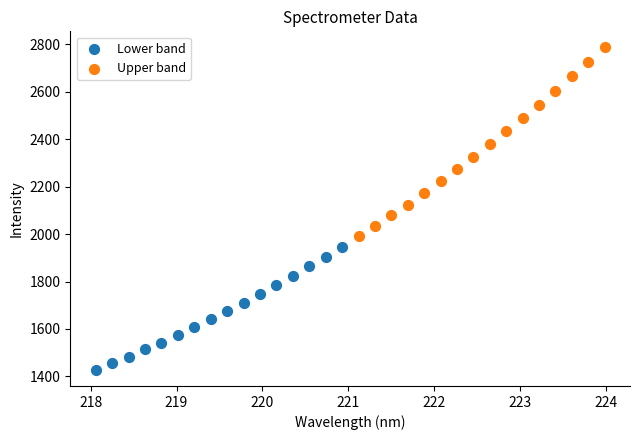

Which series contains the lowest Y value?

Lower band